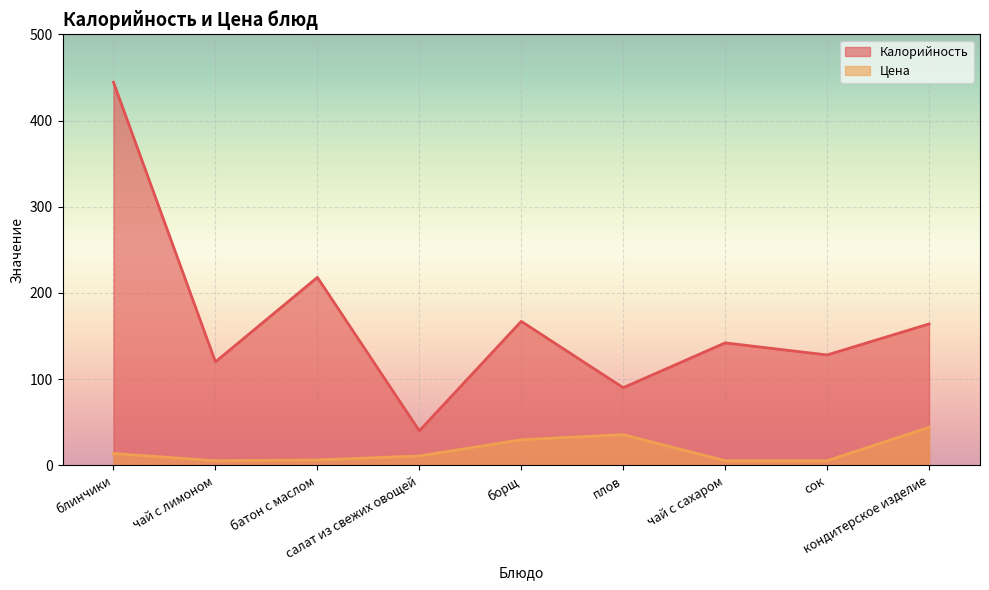

How many values in the Калорийность series are below 142?

4